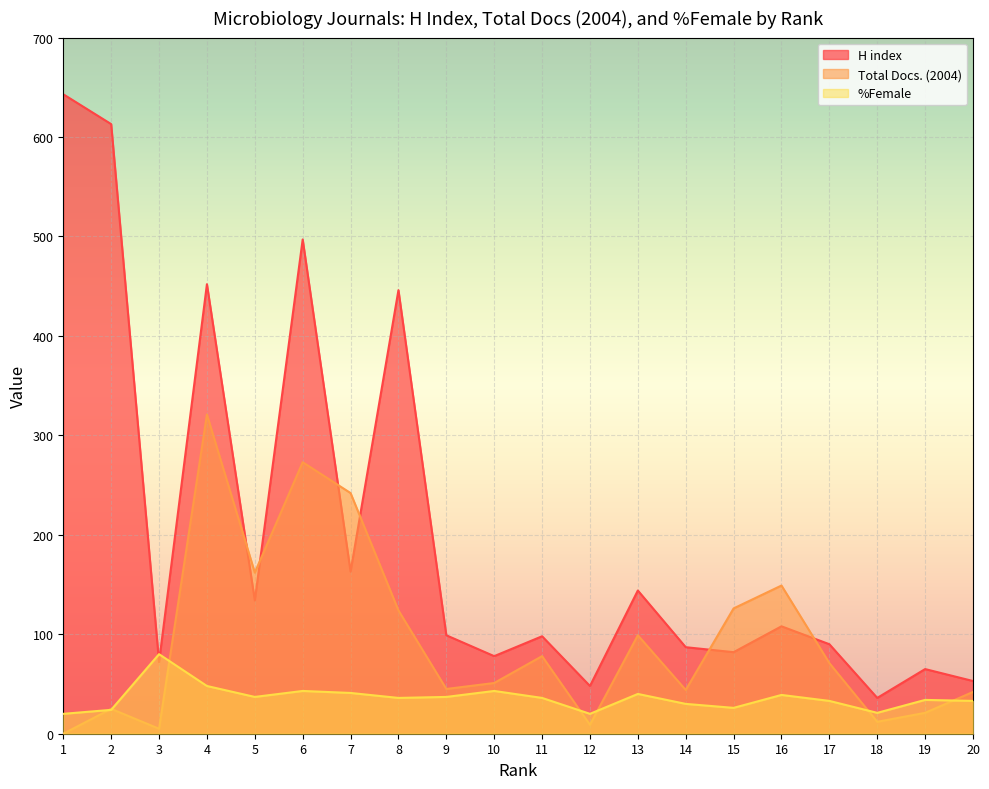

What is the value of the %Female point at the 3rd from the left?

80